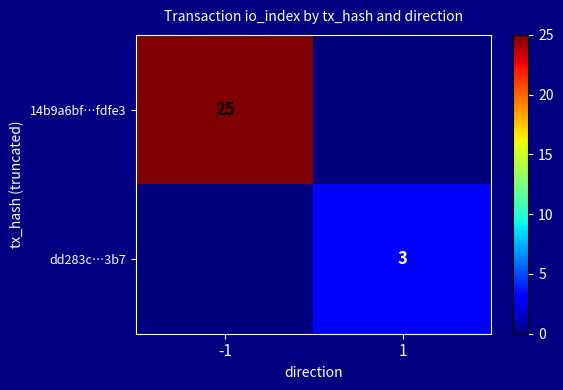

The value of dd283c…3b7 at 1 is 1. True or false?

False